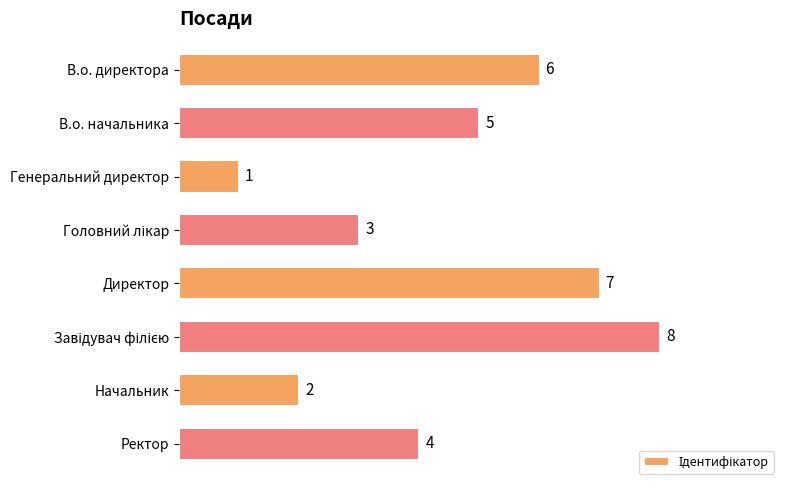

The chart shows a value of 5 at Директор. True or false?

False